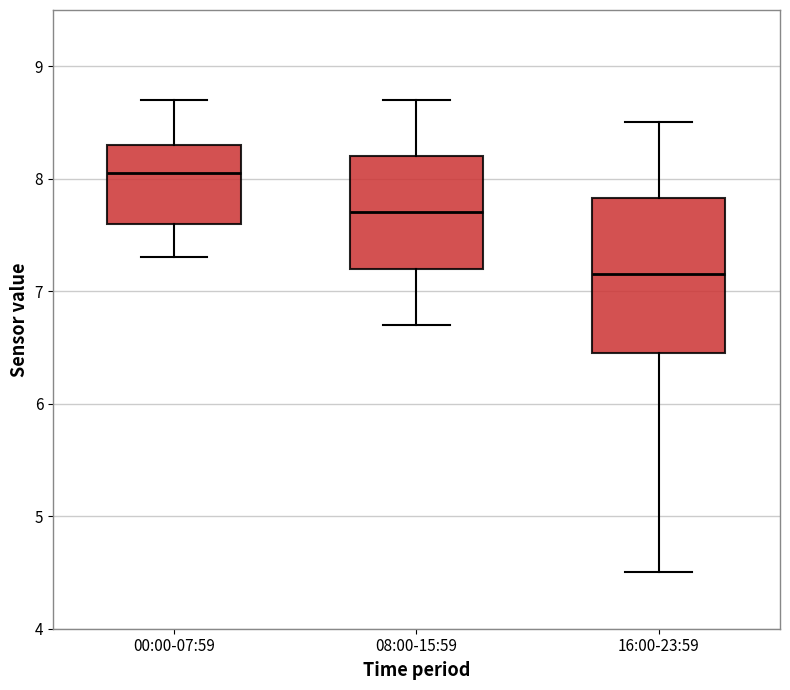

Reading left to right, read every box against the y-axis: the position of its median line, the range the box covers, and the ends of its whiskers. The values are not printed on the chart, so give them approximately, as read against the axis.

00:00-07:59: median 8.1, box 7.6 to 8.3, whiskers 7.3 to 8.7
08:00-15:59: median 7.7, box 7.2 to 8.2, whiskers 6.7 to 8.7
16:00-23:59: median 7.2, box 6.5 to 7.8, whiskers 4.5 to 8.5